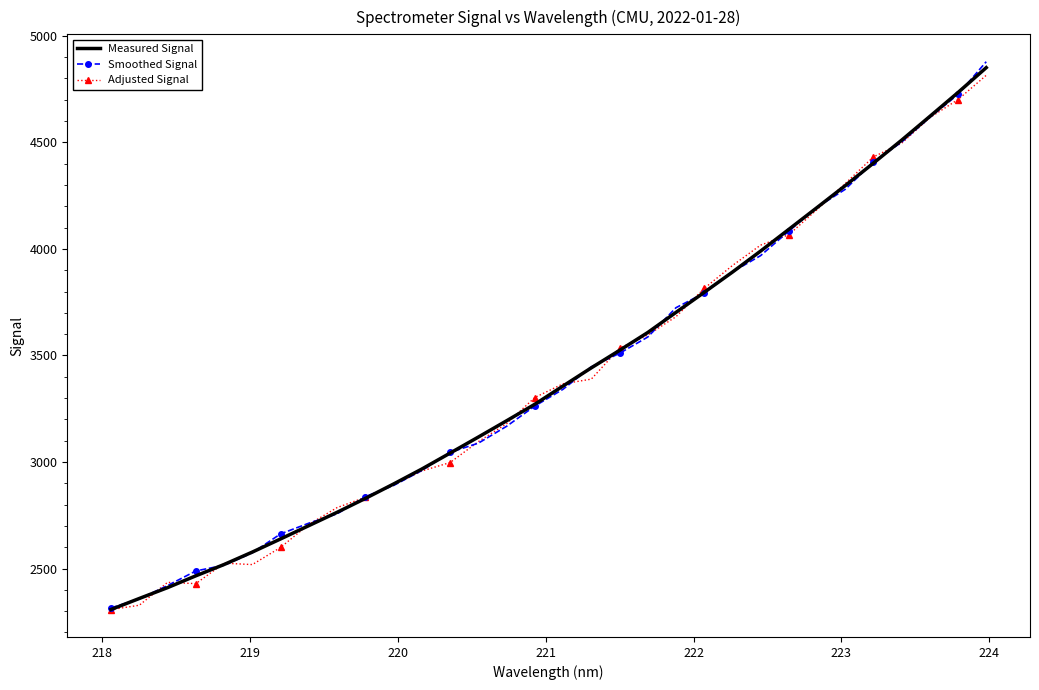

What is the sum of all Adjusted Signal values?

108831.8